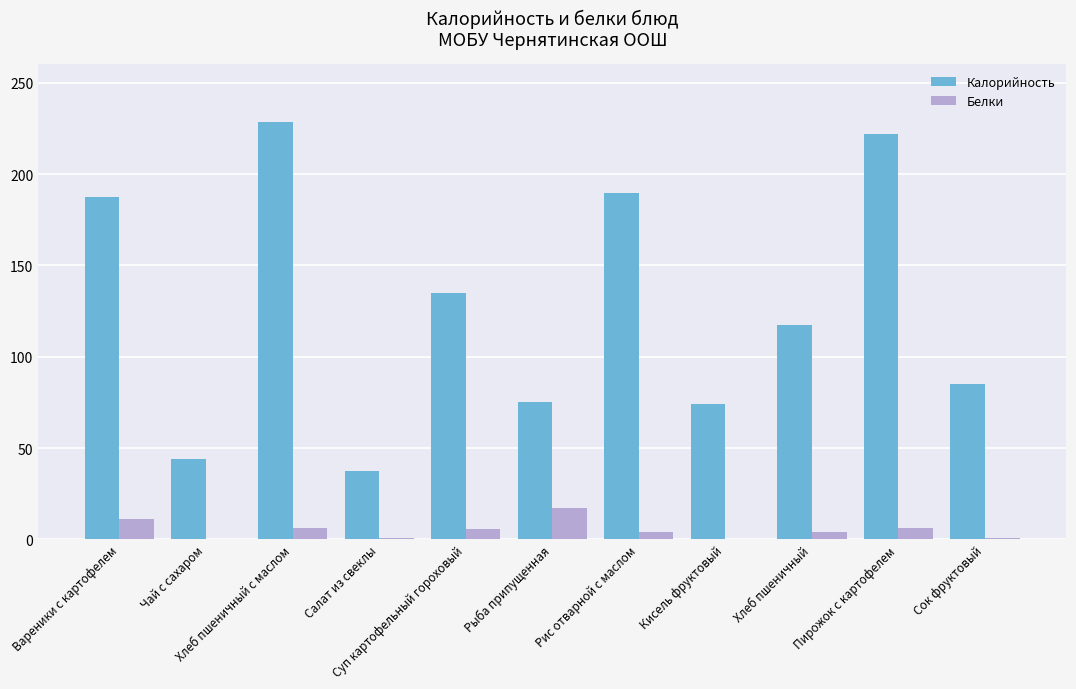

What is the greatest value displayed?

228.3